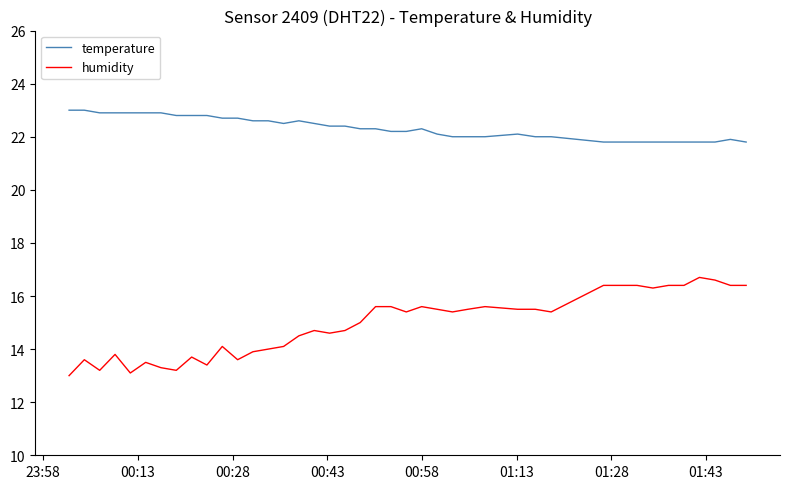

Which series has the largest total across all categories?

temperature